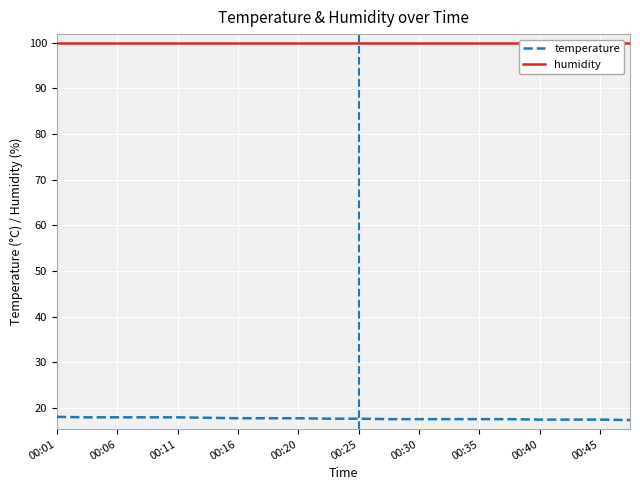

How many lines are shown in the chart?

2